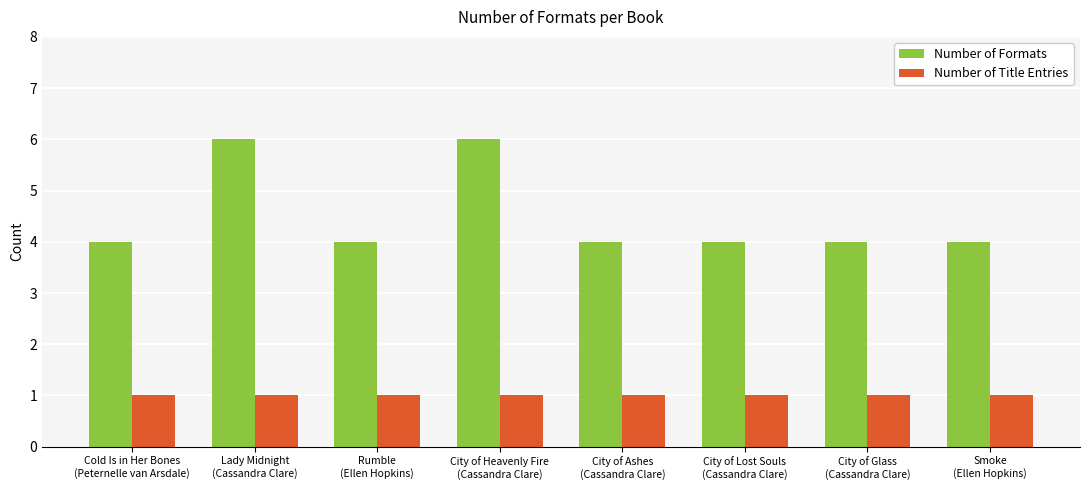

What is the label of the 6th bar from the right?

Rumble
(Ellen Hopkins)